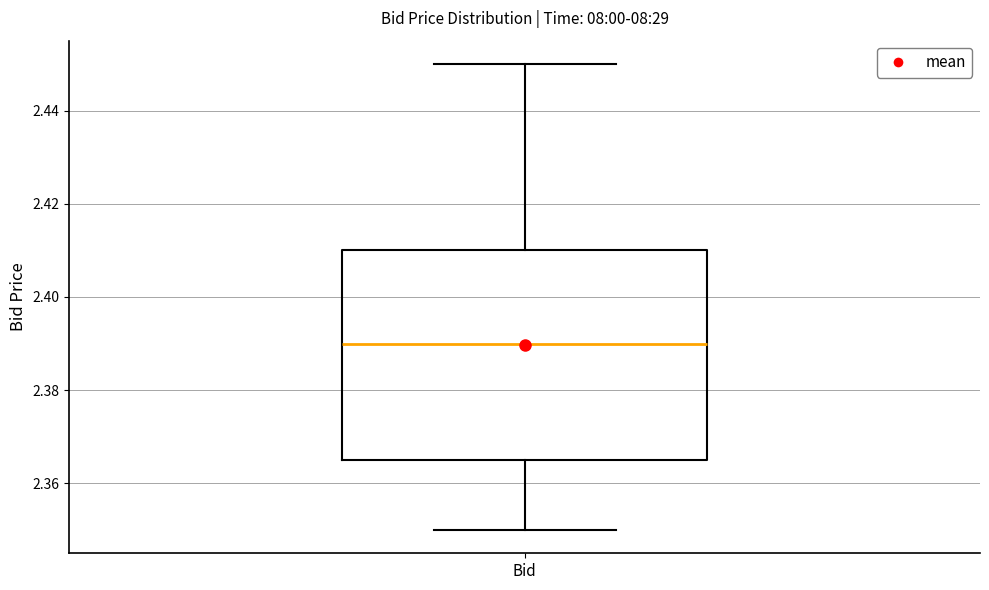

Where does the median line of the box for Bid sit on the y-axis? The values are not printed on the chart, so give them approximately, as read against the axis.

2.390